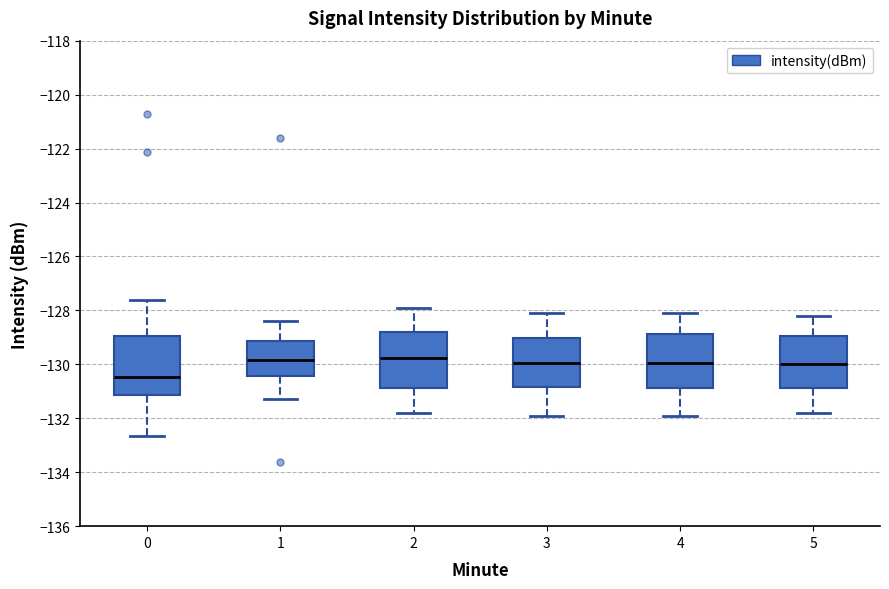

Where is the upper edge of the box at x = 2 on the y-axis? The values are not printed on the chart, so give them approximately, as read against the axis.

-128.8